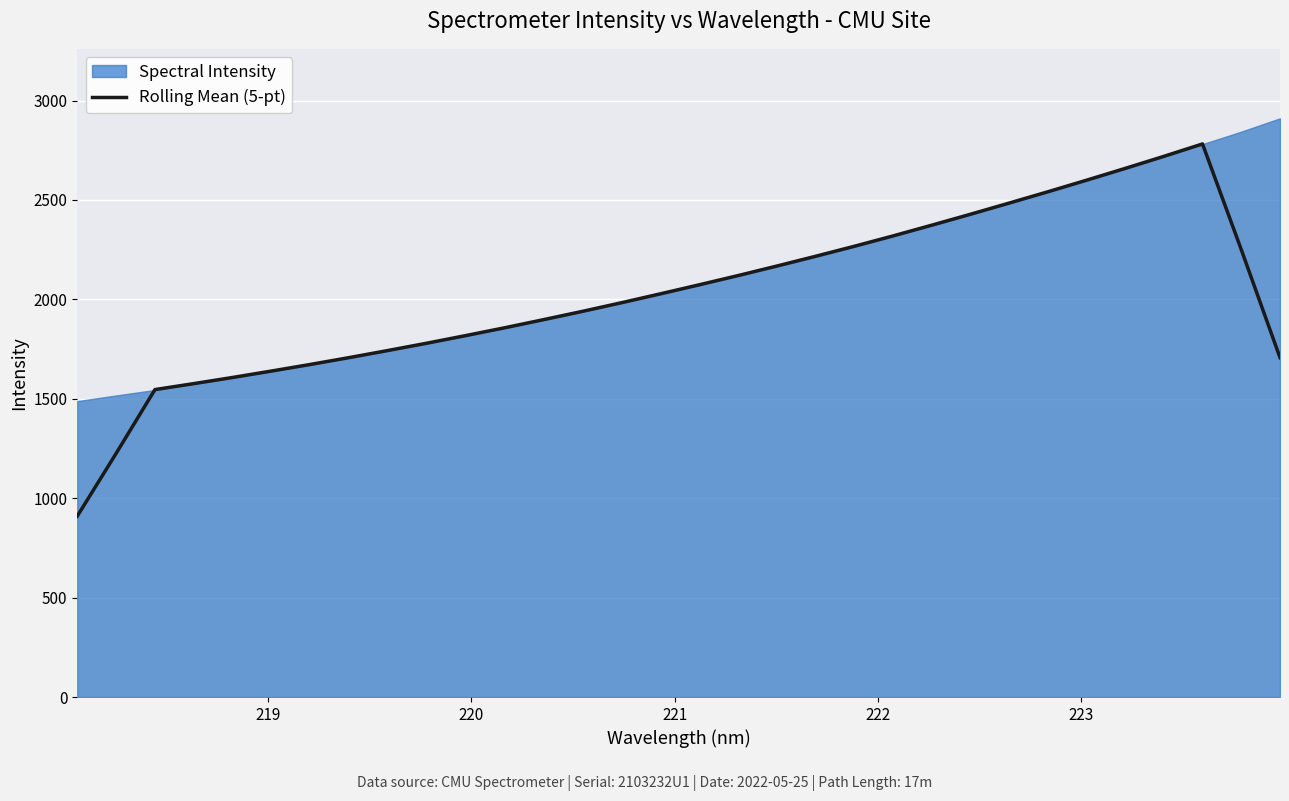

What is the value of the 28th point from the left?

2658.6